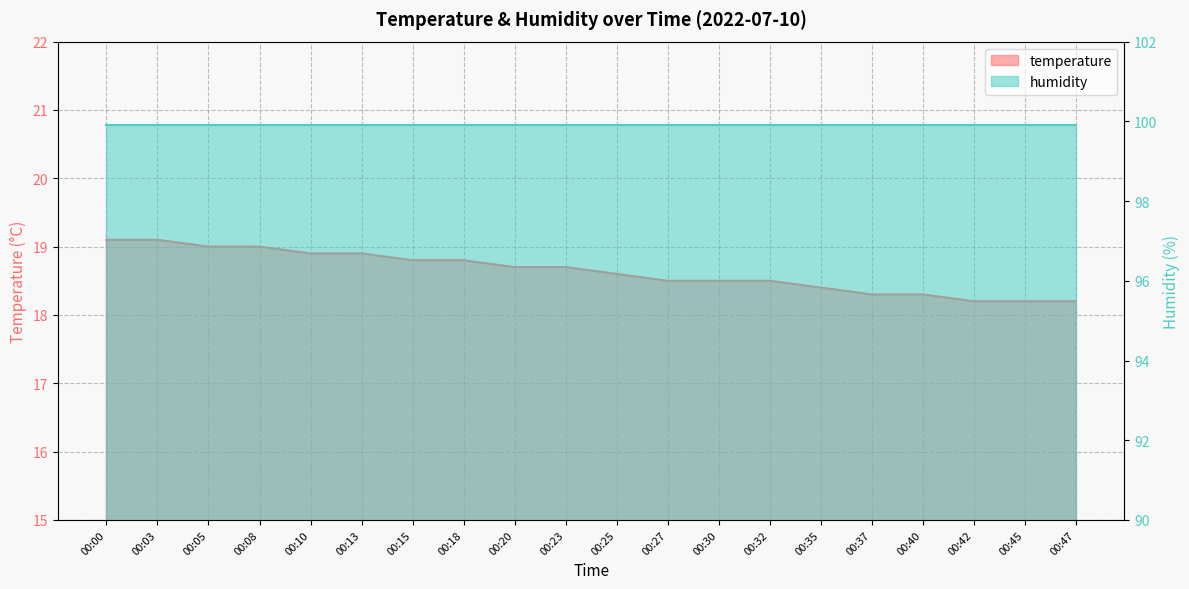

What is the ratio of the value at 00:15 to the value at 00:42?

1.0